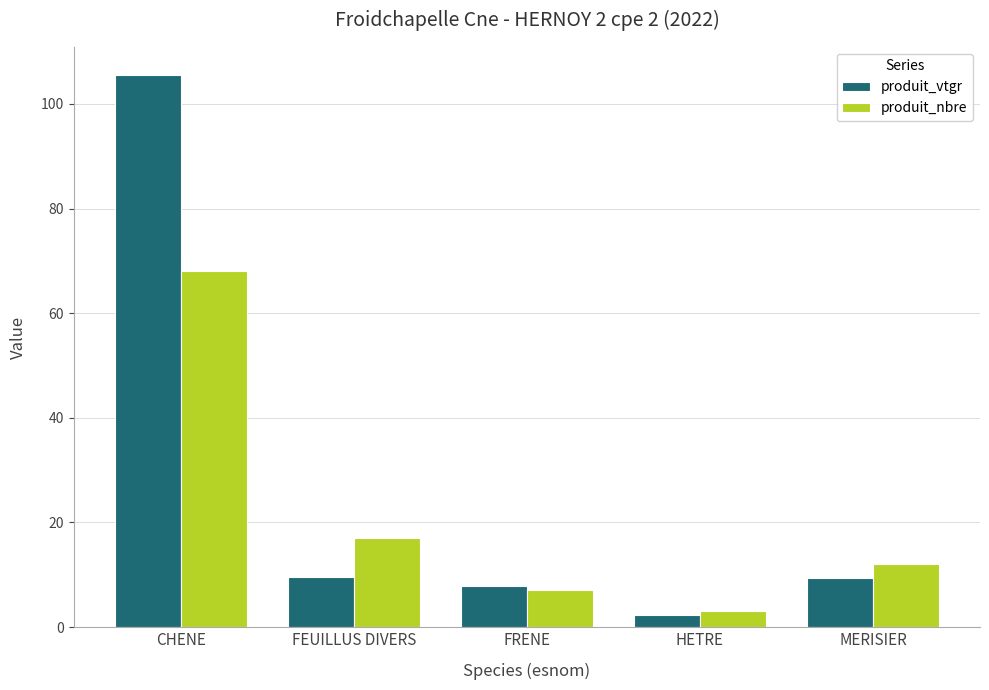

What is the total value across all series at FRENE?

14.8